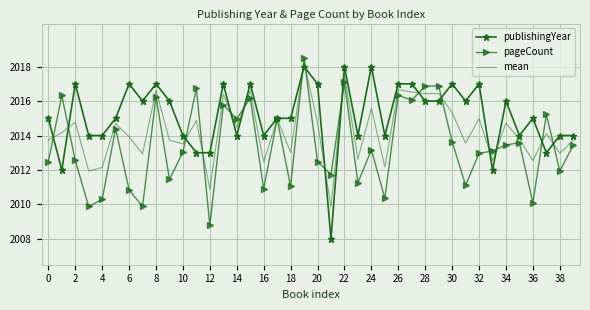

Which series has the largest total across all categories?

publishingYear